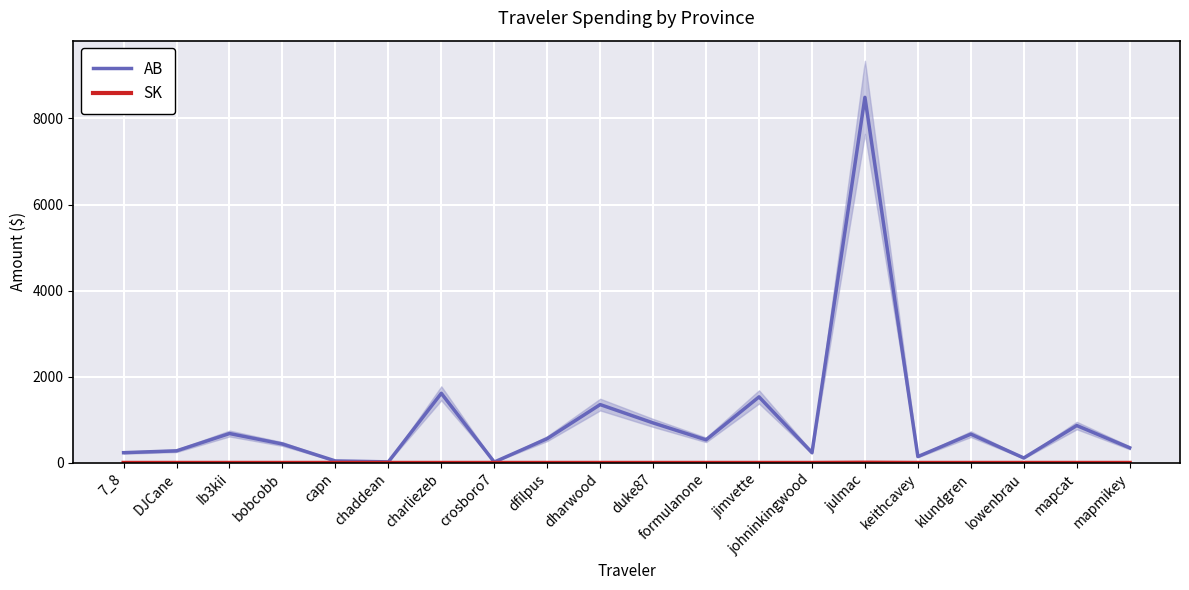

How many interior local peaks does the SK series have?

1